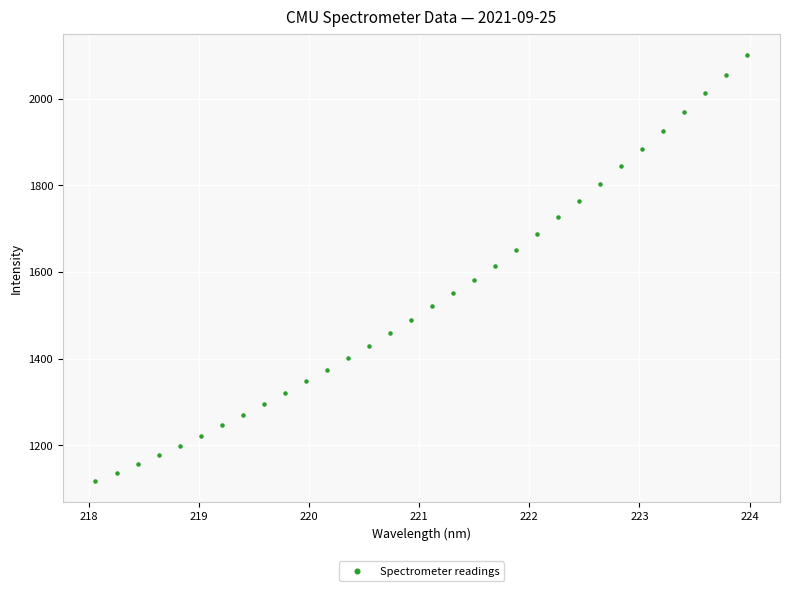

What is the range of X values (max minus min)?

5.9